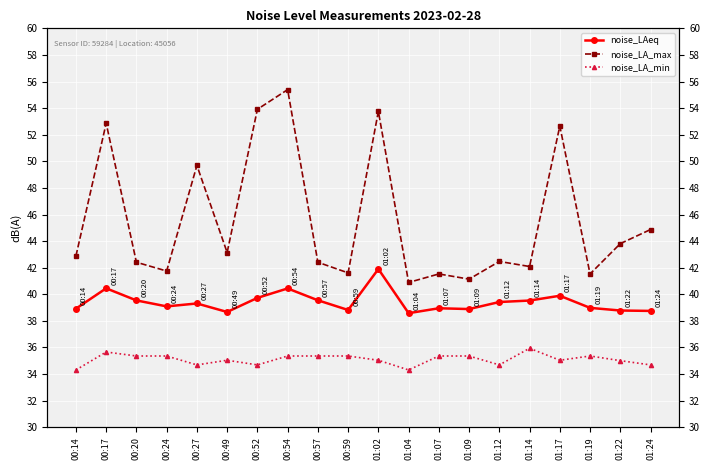

The noise_LAeq series shows 39.0 at 01:19. True or false?

True